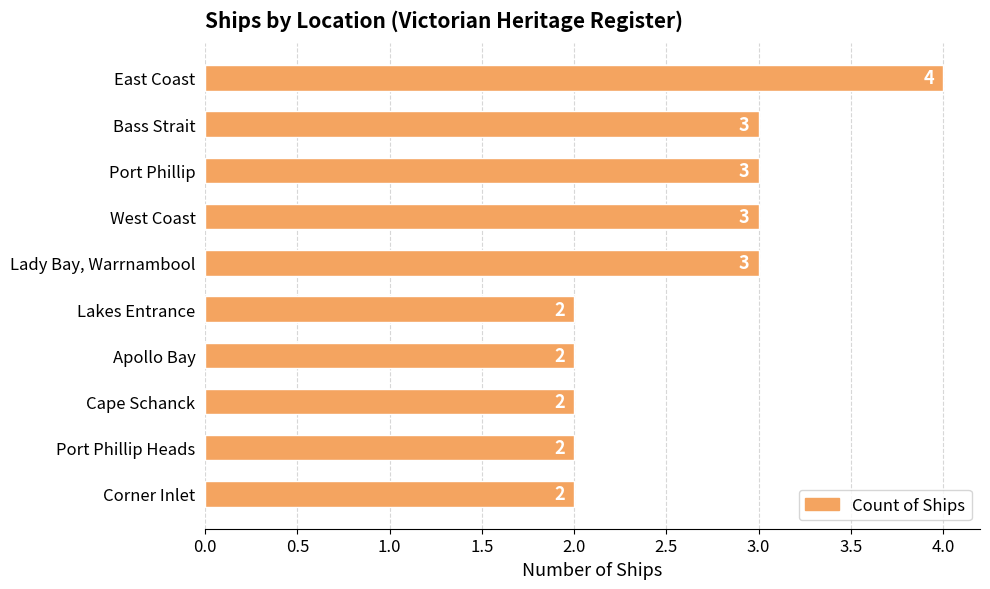

The value at Bass Strait is 3. True or false?

True